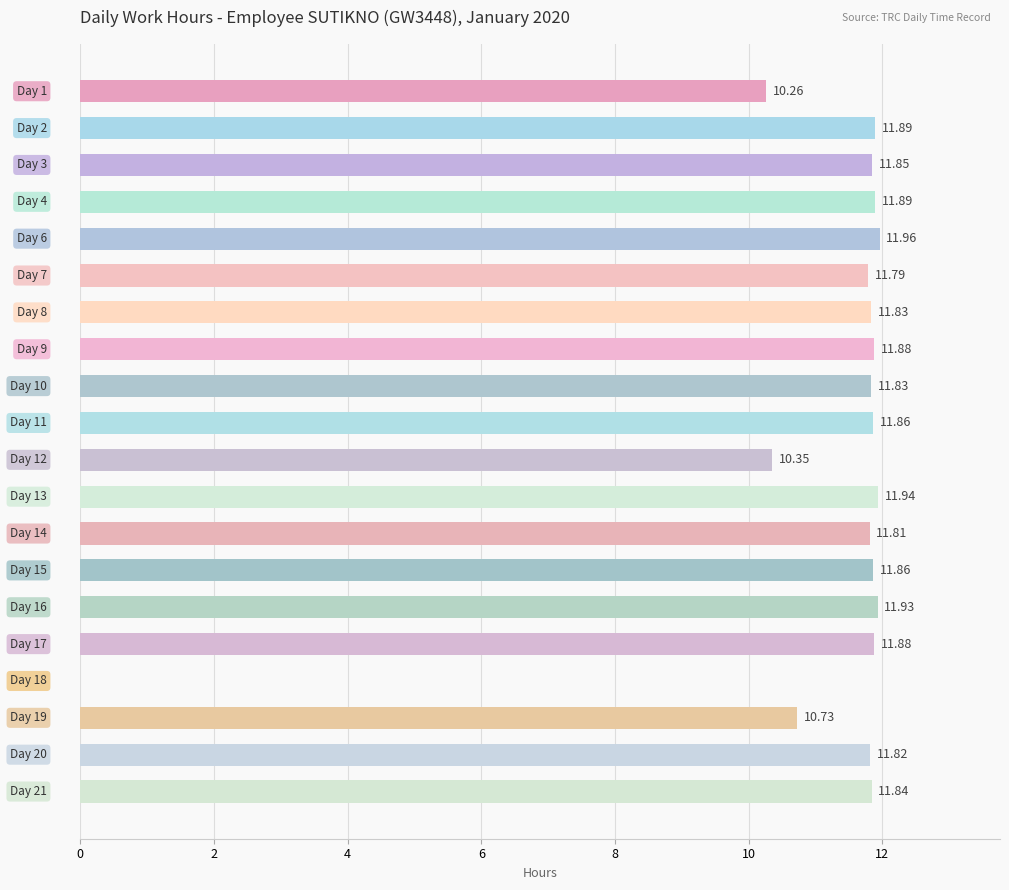

How many positive values are there?

19